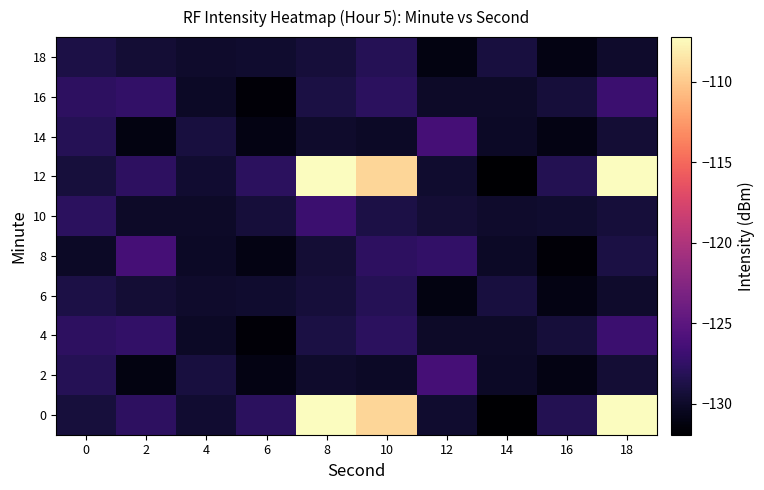

What is the total value across all series at 4?

-1297.6